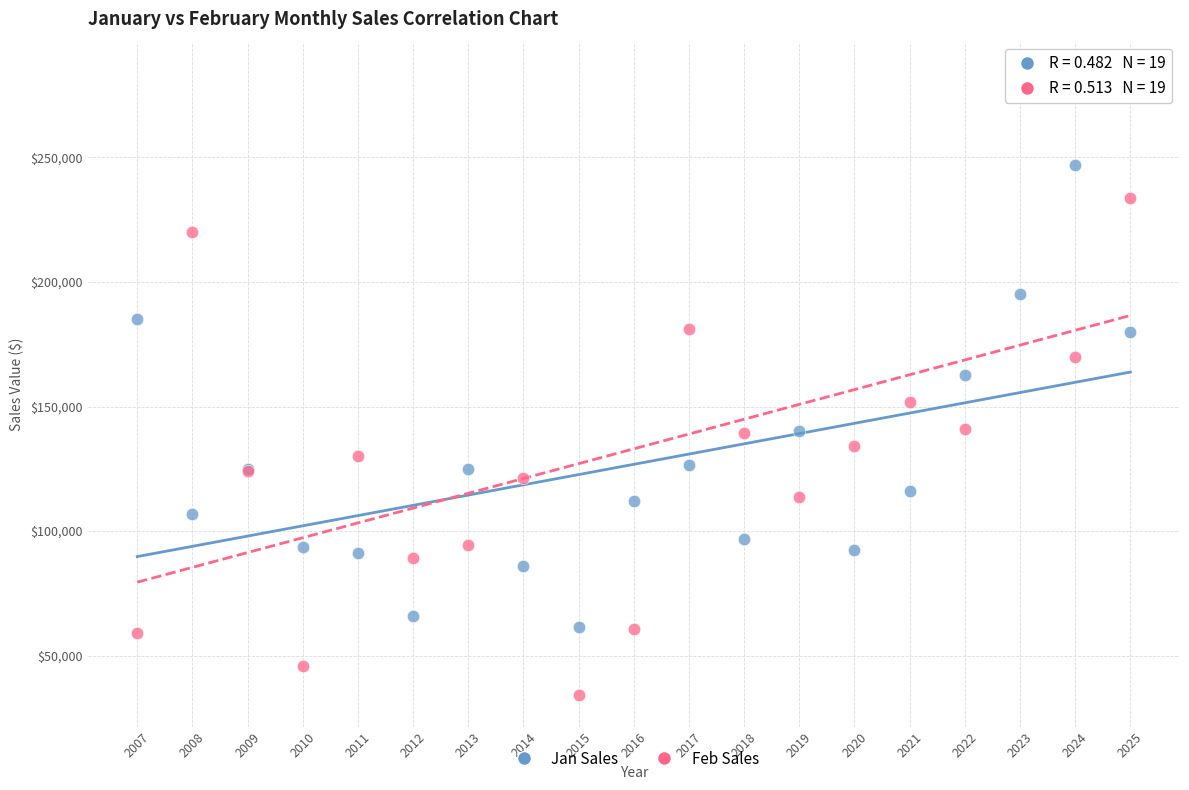

In the Feb Sales series, what Y value is closest to 159000?

152000